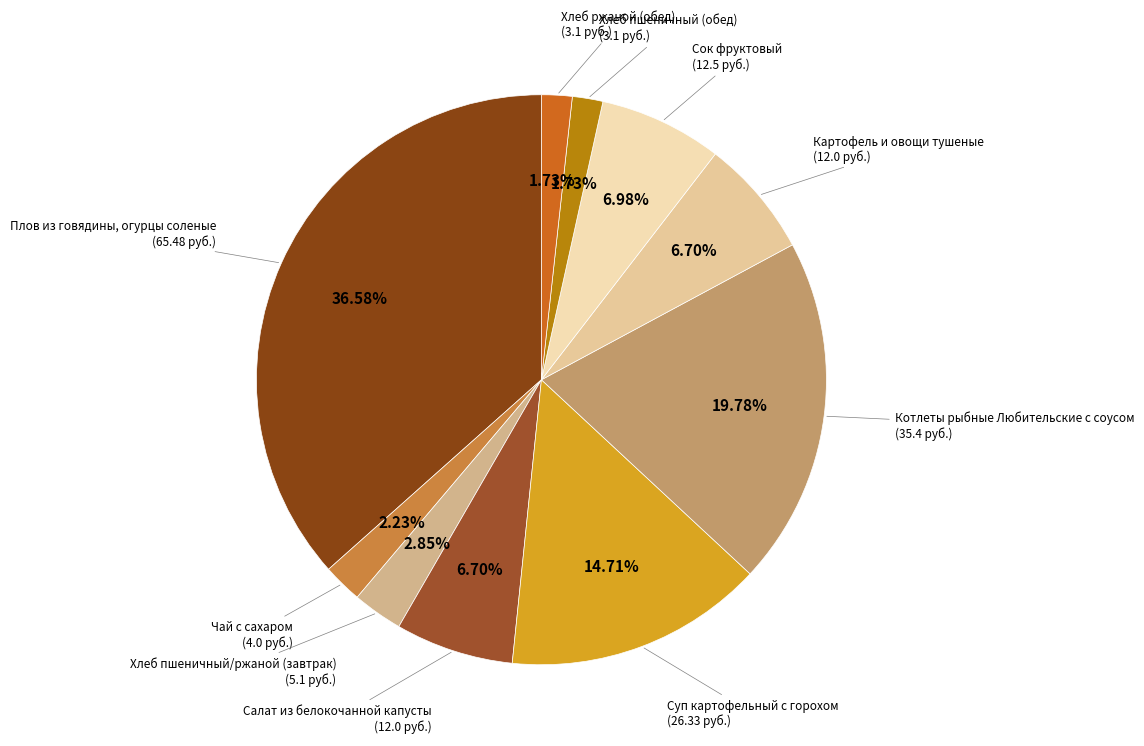

Count the number of slices in the pie.

10